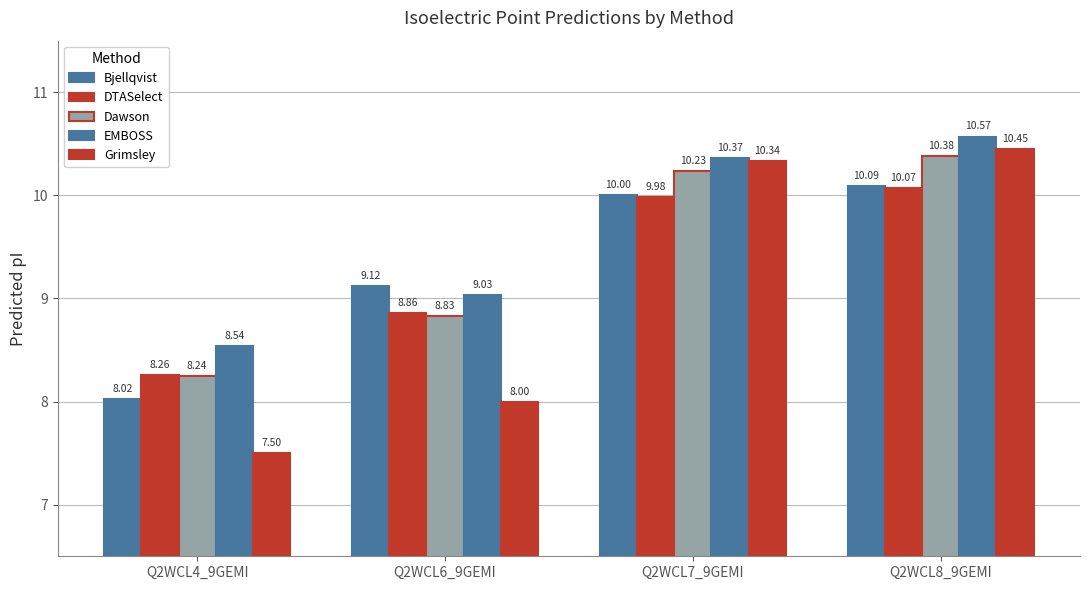

Rank the series by their maximum value, from highest to lowest.

EMBOSS, Grimsley, Dawson, Bjellqvist, DTASelect